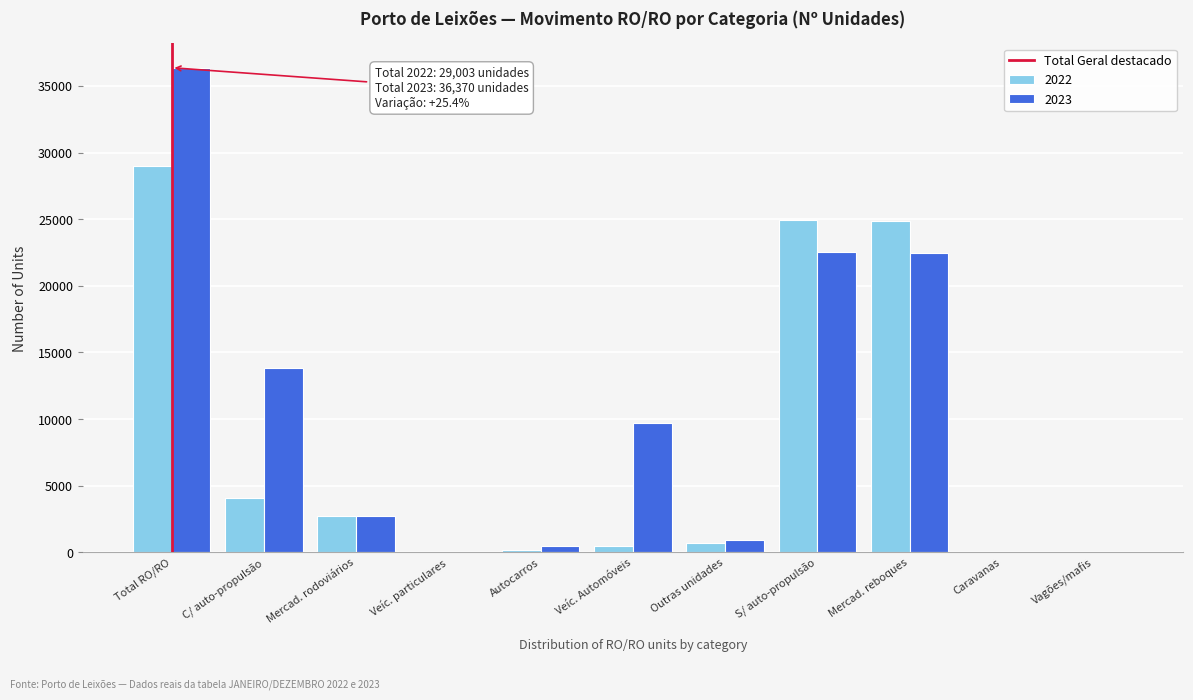

The value of 2022 at Total RO/RO is 9881. True or false?

False